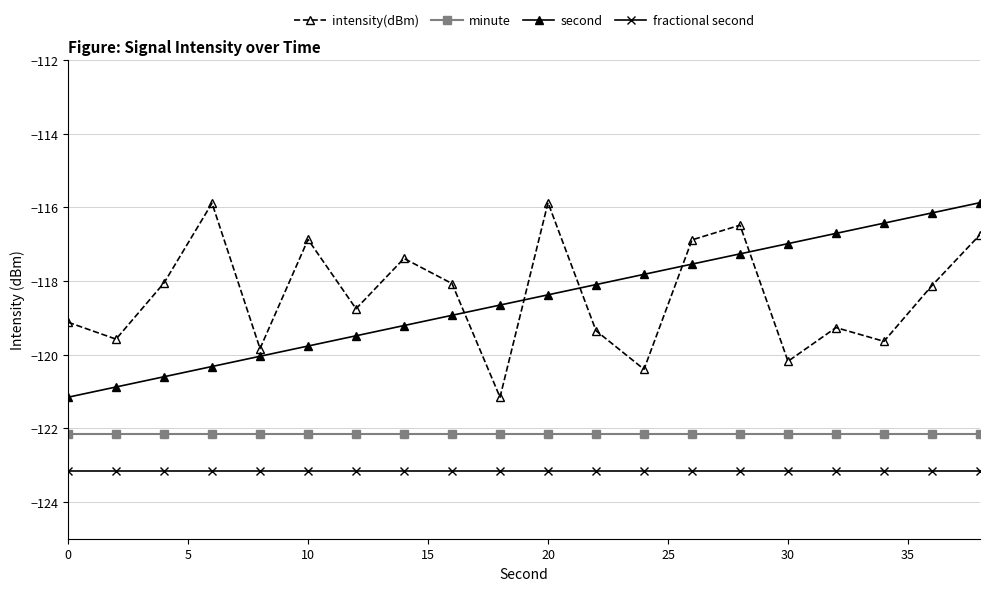

What is the smallest value displayed?

-123.2